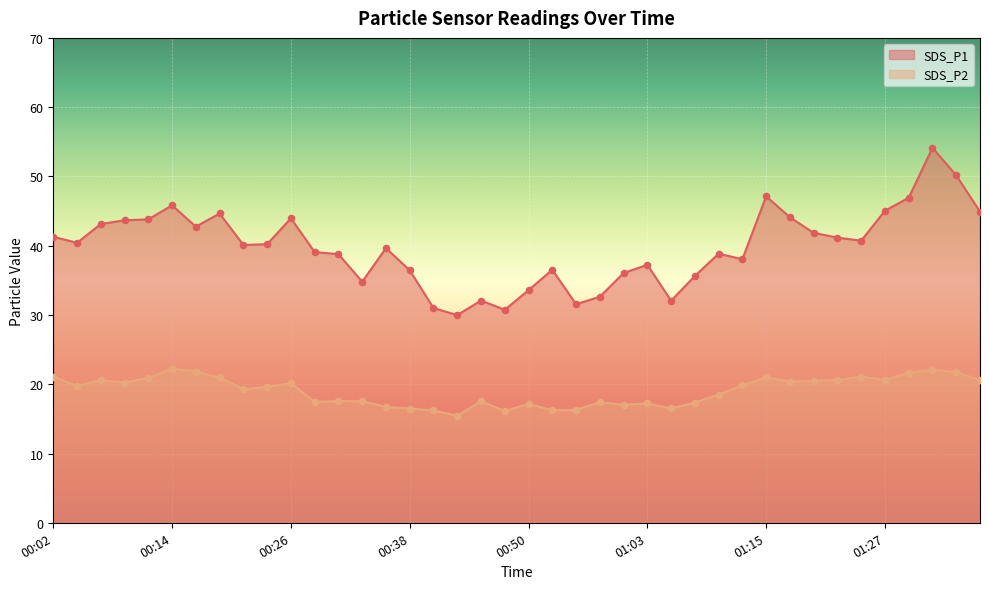

Which series has the widest spread of Y values?

SDS_P1